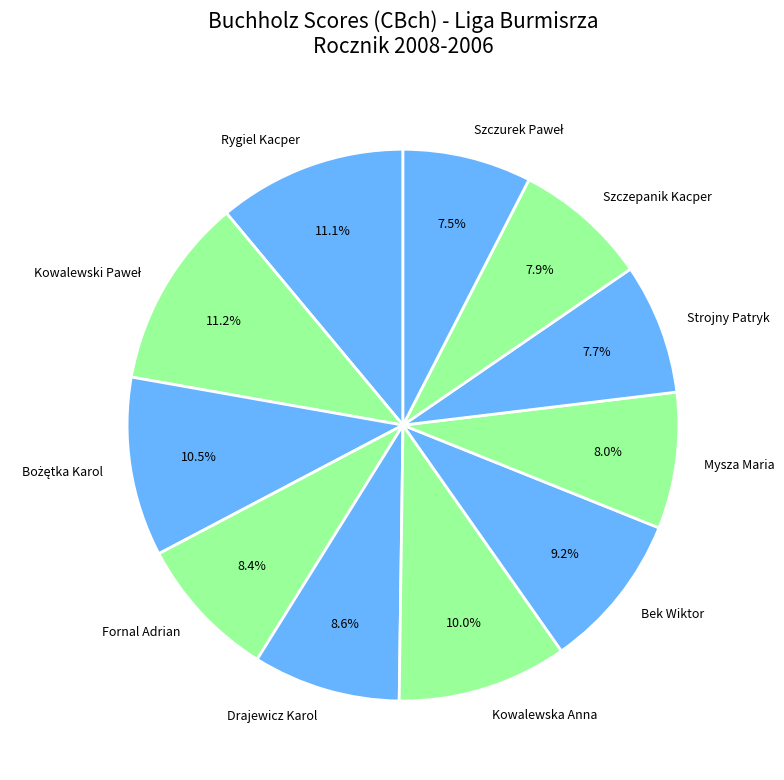

To the nearest percent, what is the difference between the Szczepanik Kacper and Rygiel Kacper slice percentages?

3%